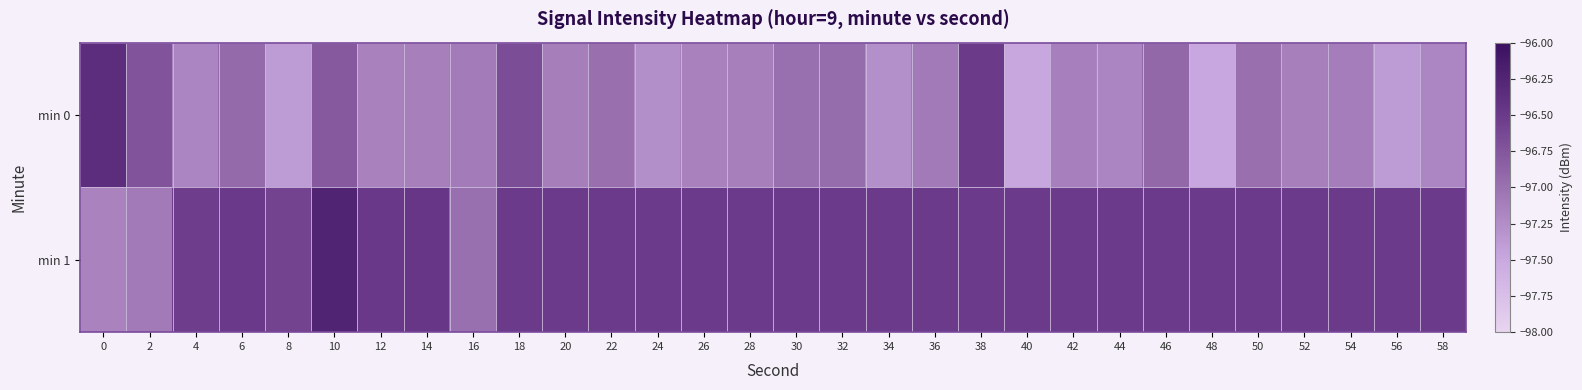

How many series are shown in this chart?

2